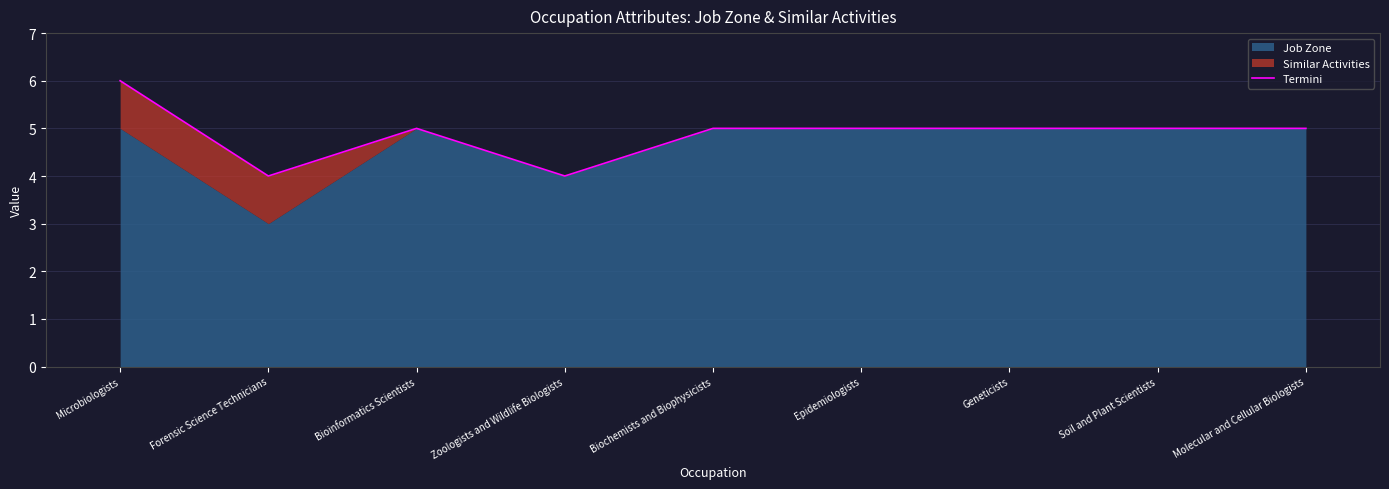

What is the ratio of the value at Geneticists to the value at Molecular and Cellular Biologists?

1.0